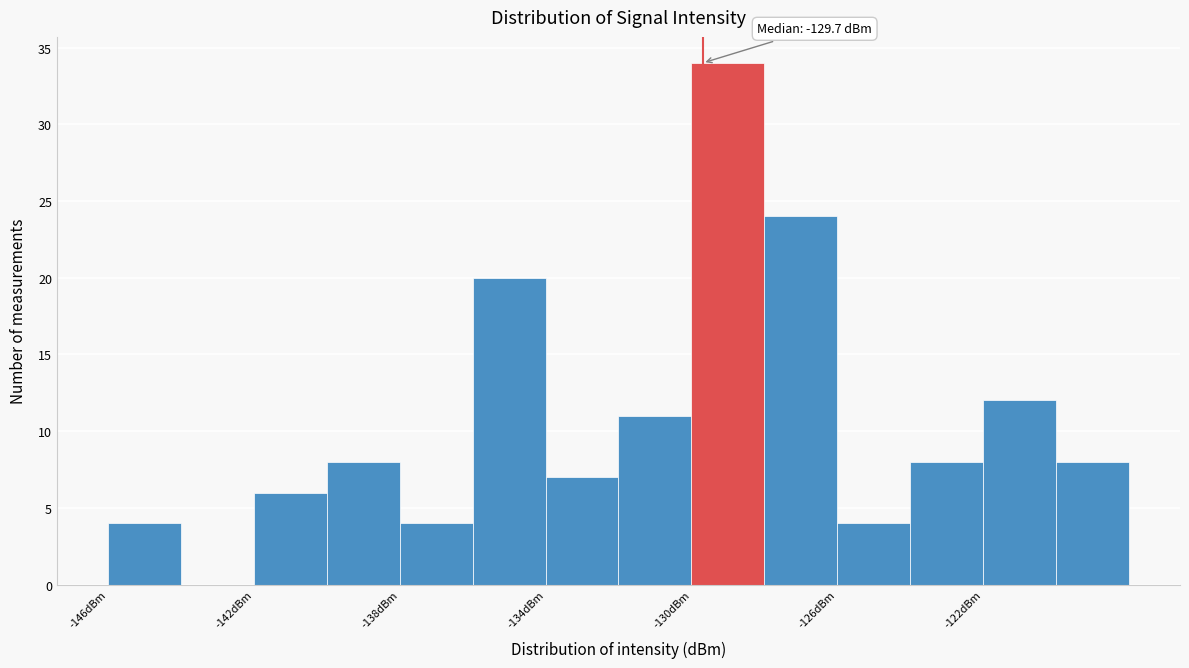

Which range on the x-axis has the tallest bar?

-130 to -128